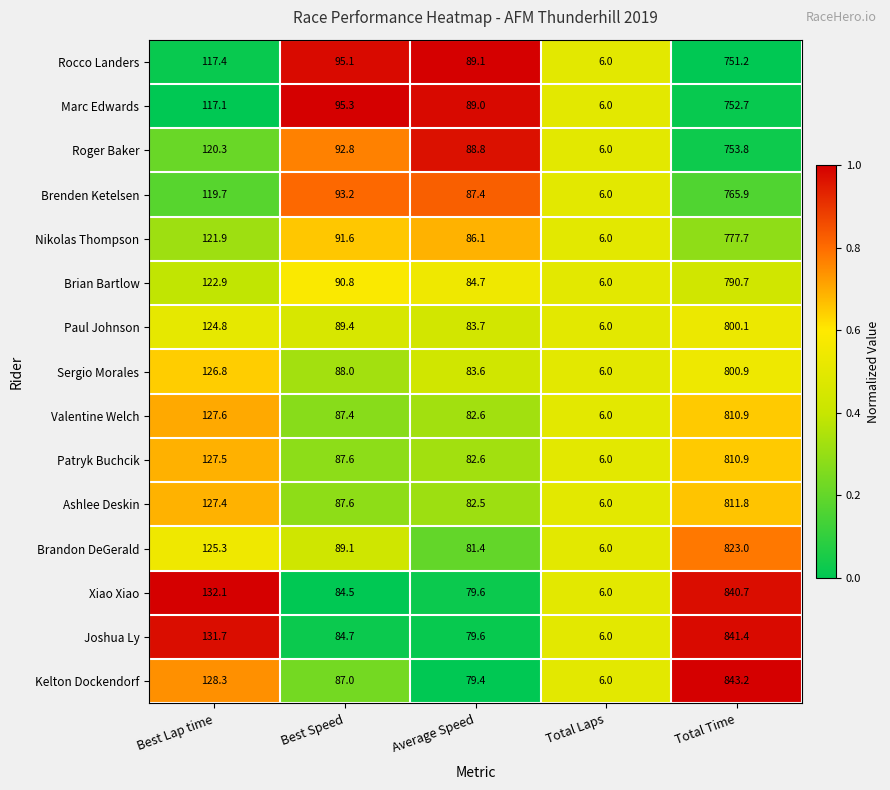

The Brian Bartlow series shows 84.7 at Average Speed. True or false?

True